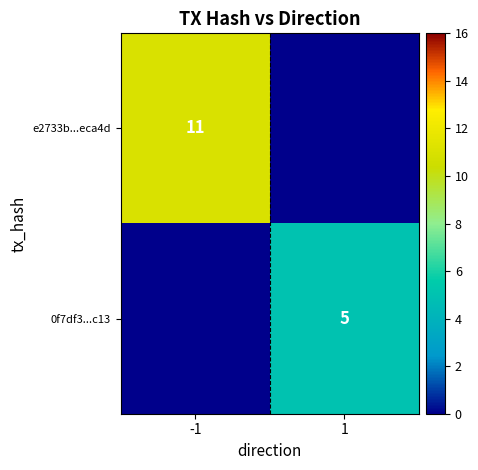

The value of 0f7df3...c13 at 1 is 5. True or false?

True